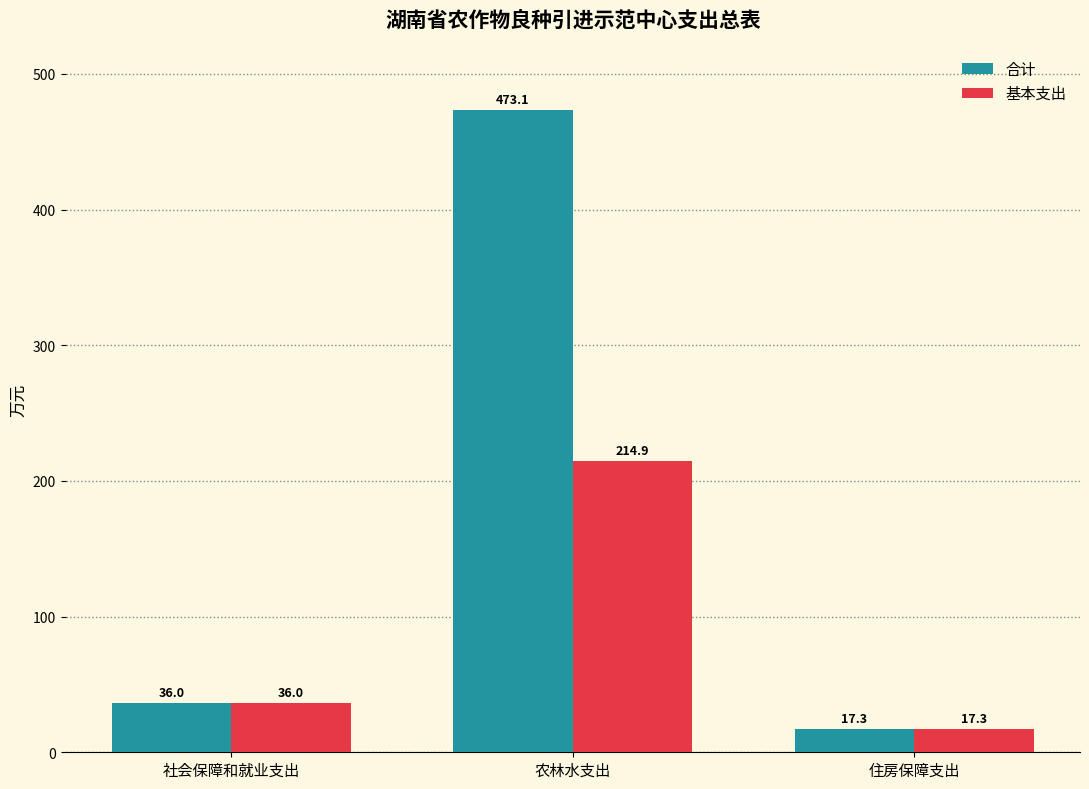

Where is 合计 nearest to the value 245?

社会保障和就业支出